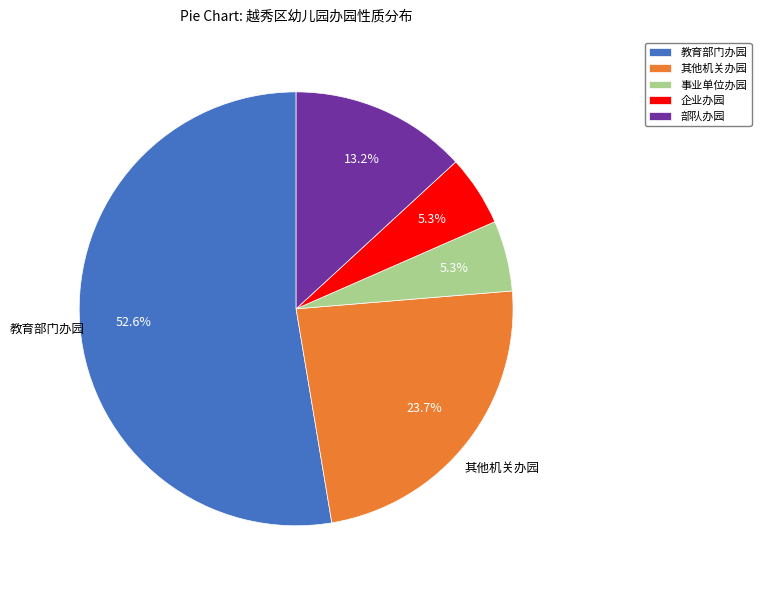

What percentage is the 事业单位办园 slice, to the nearest percent?

5%